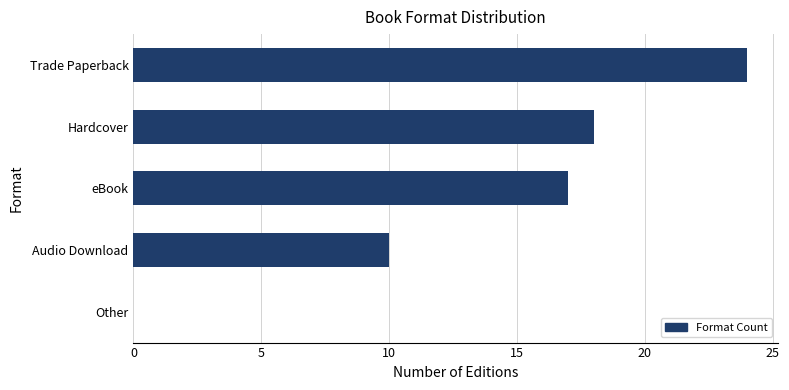

True or false: the data shows 30 at eBook.

False